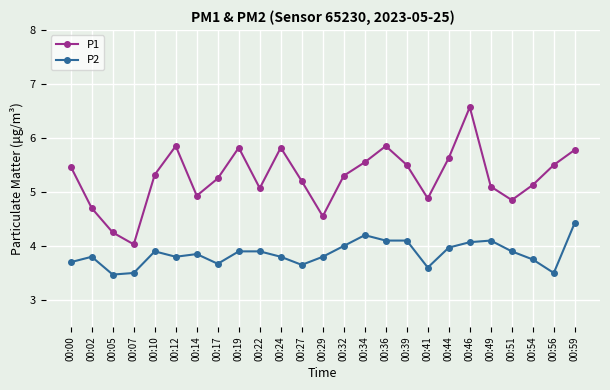

Rank the series by their average value, from highest to lowest.

P1, P2